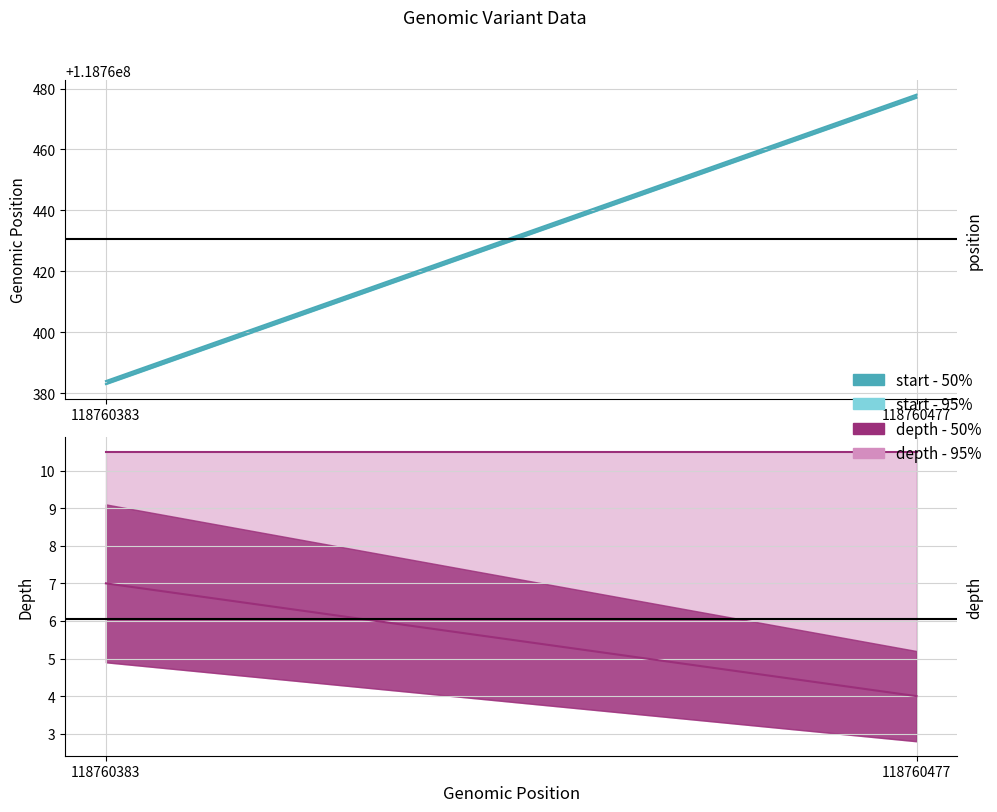

What is the value of the start point at the 2nd from the left?

118760477